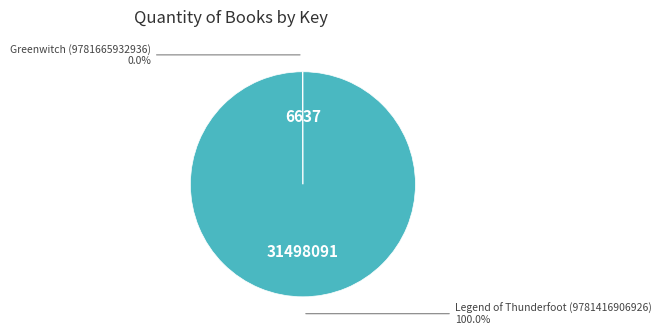

Does any single category account for the majority?

Yes